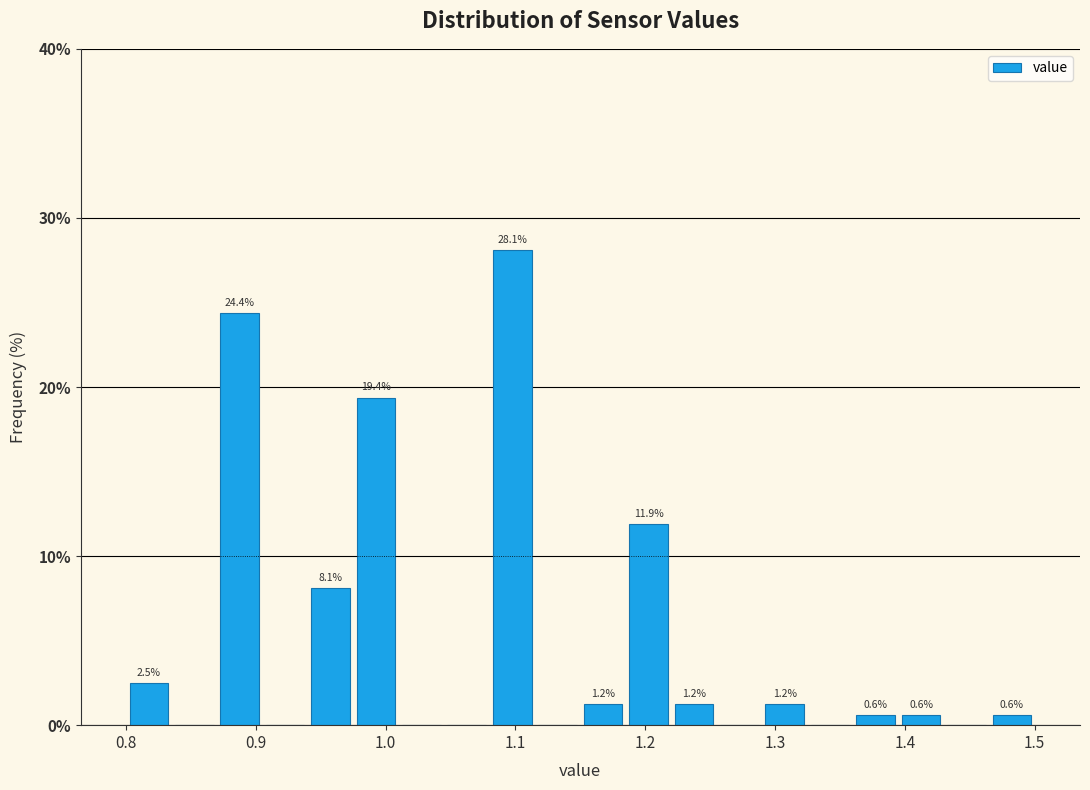

Around what value on the x-axis is the tallest bar? Give the approximate position of its centre, as read against the axis.

1.10